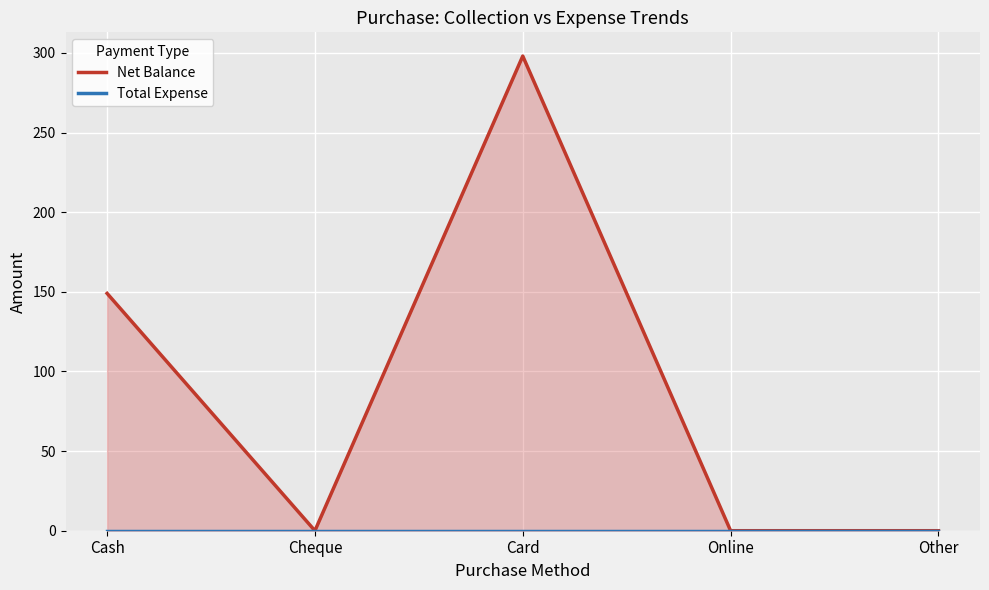

What is the label of the 2nd point from the right?

Online